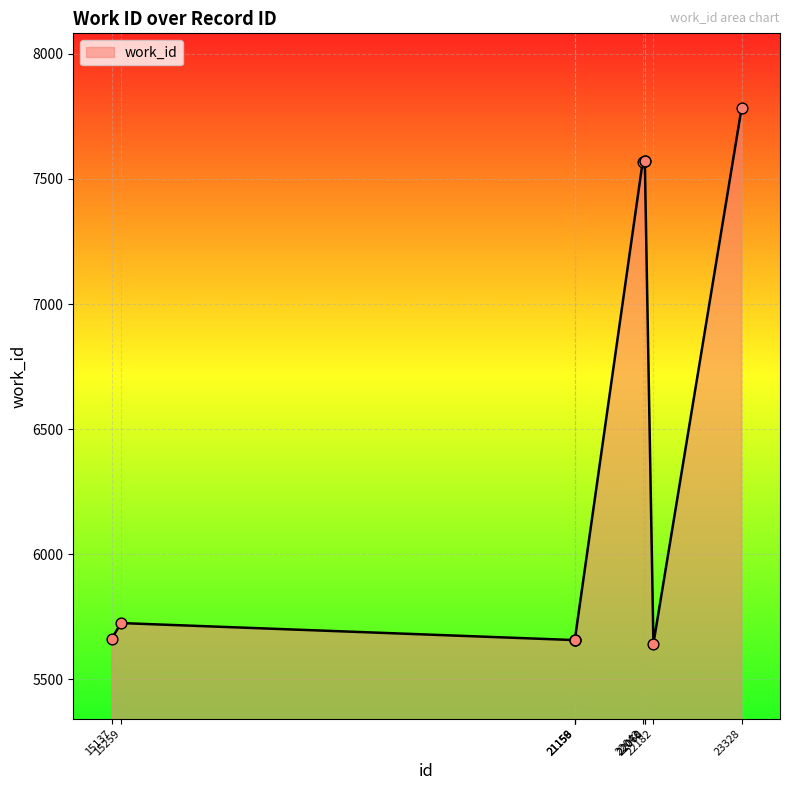

Approximately how many times larger is the value at 21156 compared to 23328?

0.7